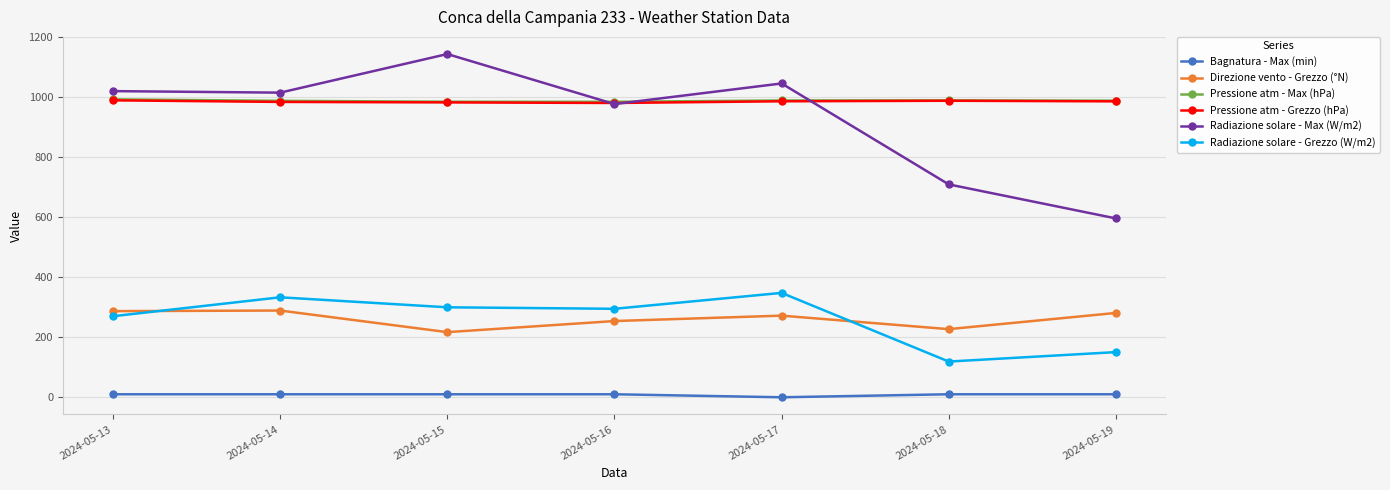

Which series has the largest range (max minus min)?

Radiazione solare - Max (W/m2)